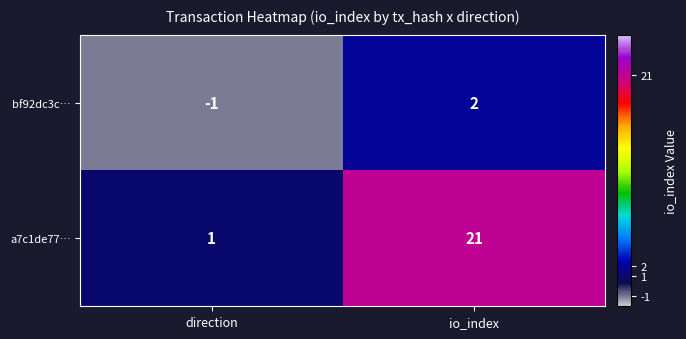

Rank the series by their maximum value, from highest to lowest.

a7c1de77…, bf92dc3c…